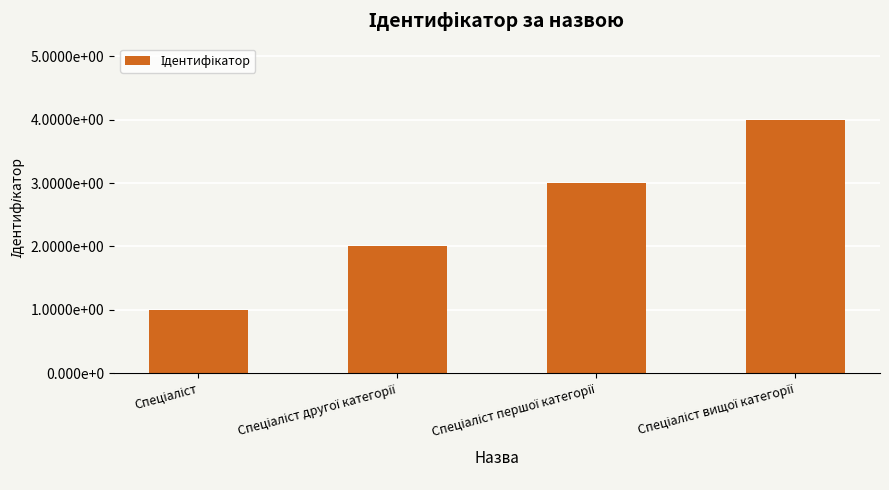

Are the bars horizontal?

No